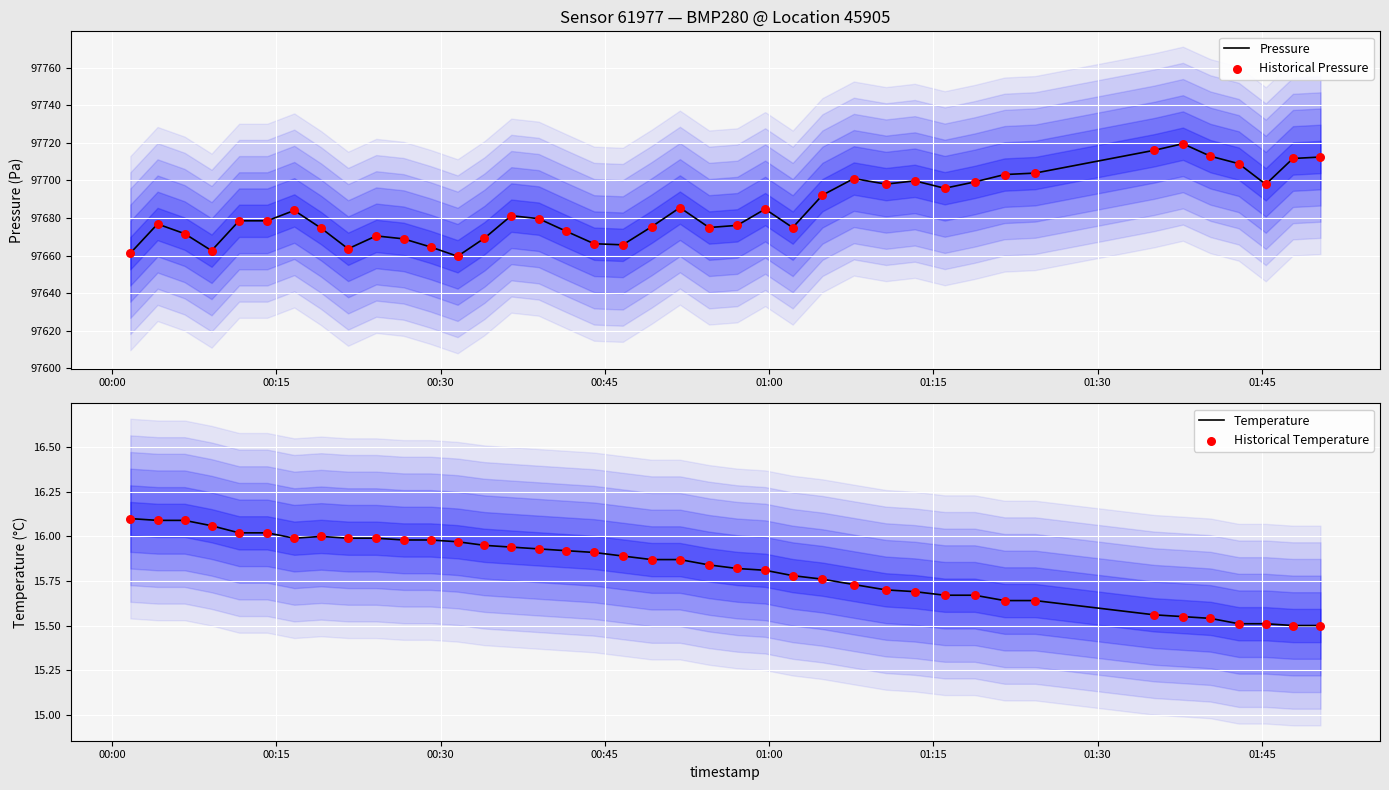

Which series contains the lowest Y value?

Temperature